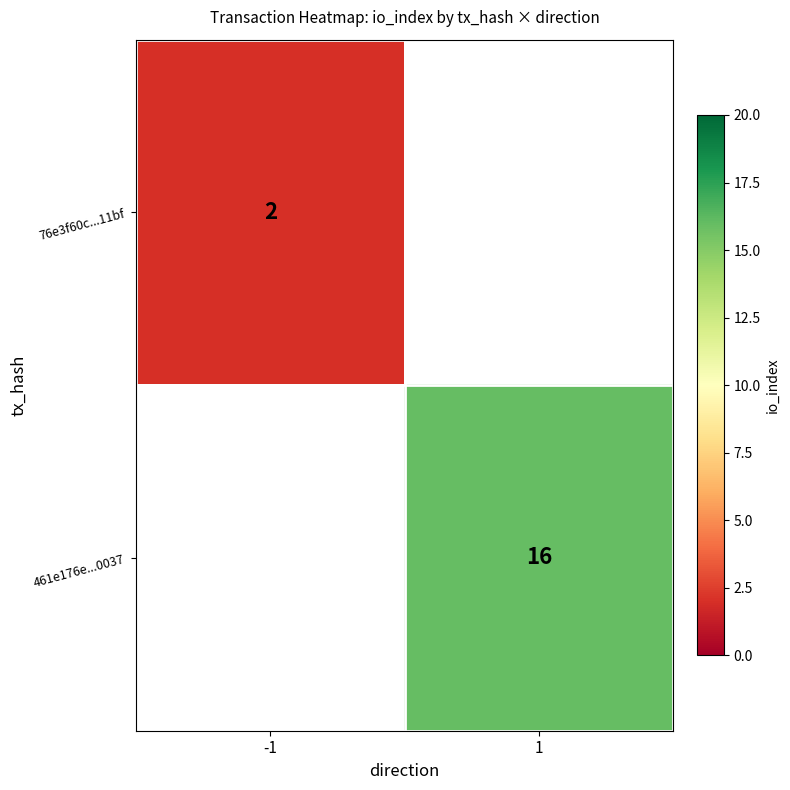

Is the value of 461e176e...0037 at 1 greater than the value of 76e3f60c...11bf at -1?

Yes